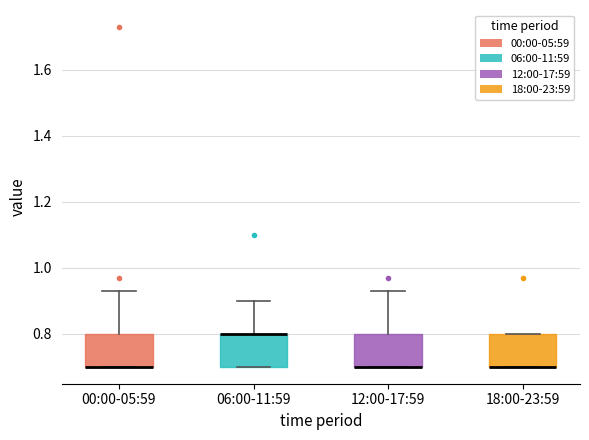

Reading left to right, read every box against the y-axis: the position of its median line, the range the box covers, and the ends of its whiskers. The values are not printed on the chart, so give them approximately, as read against the axis.

00:00-05:59: median 0.70 (drawn on the box's lower edge), box 0.70 to 0.80, whiskers 0.70 to 0.94
06:00-11:59: median 0.80 (drawn on the box's upper edge), box 0.70 to 0.80, whiskers 0.70 to 0.90
12:00-17:59: median 0.70 (drawn on the box's lower edge), box 0.70 to 0.80, whiskers 0.70 to 0.94
18:00-23:59: median 0.70 (drawn on the box's lower edge), box 0.70 to 0.80, whiskers 0.70 to 0.80